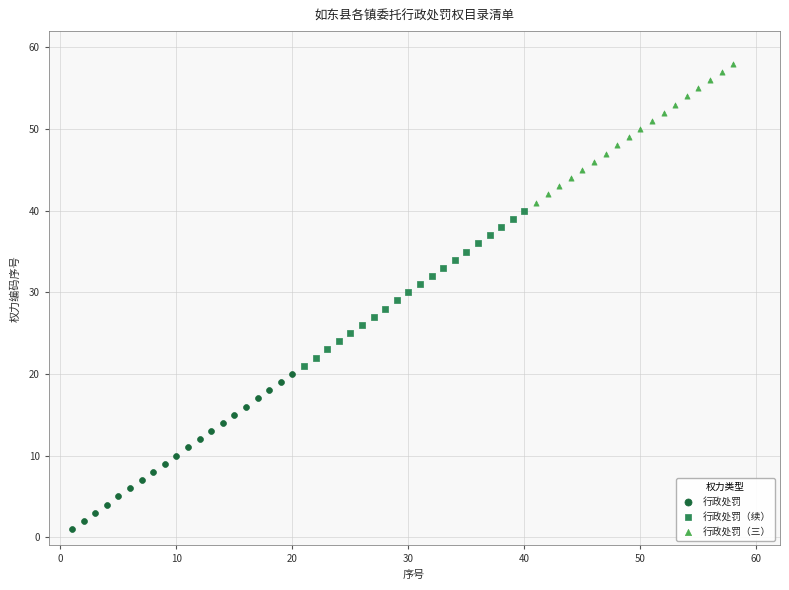

Which series contains the lowest Y value?

行政处罚